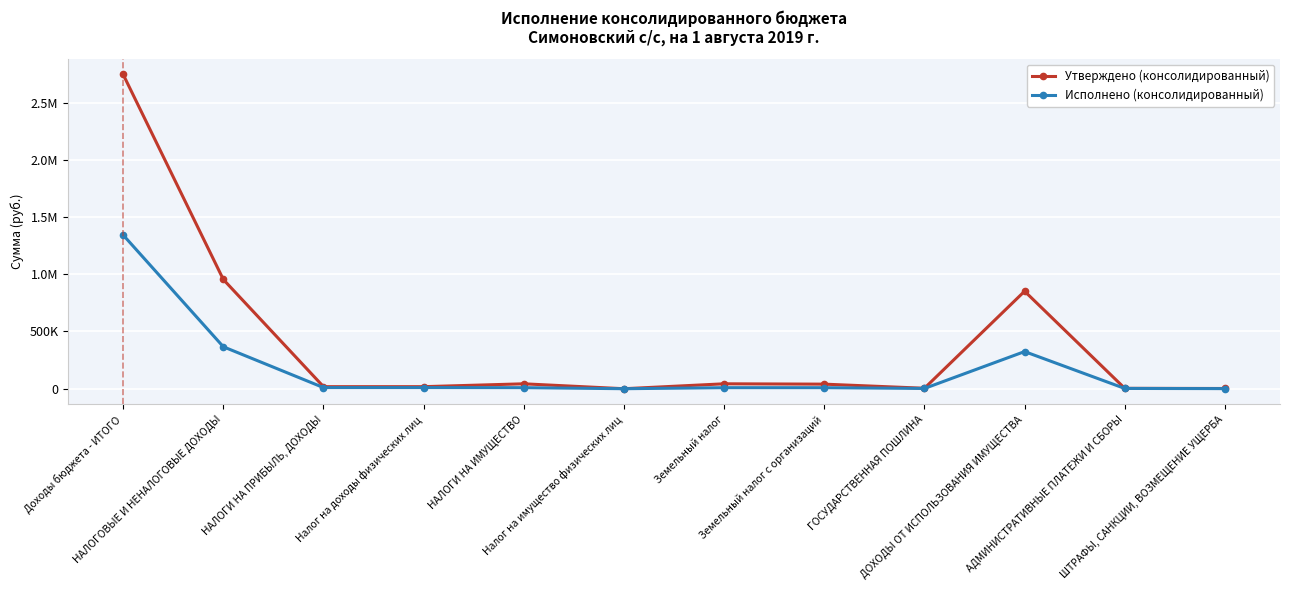

Between ГОСУДАРСТВЕННАЯ ПОШЛИНА and ШТРАФЫ, САНКЦИИ, ВОЗМЕЩЕНИЕ УЩЕРБА, which series saw the biggest shift?

Утверждено (консолидированный)